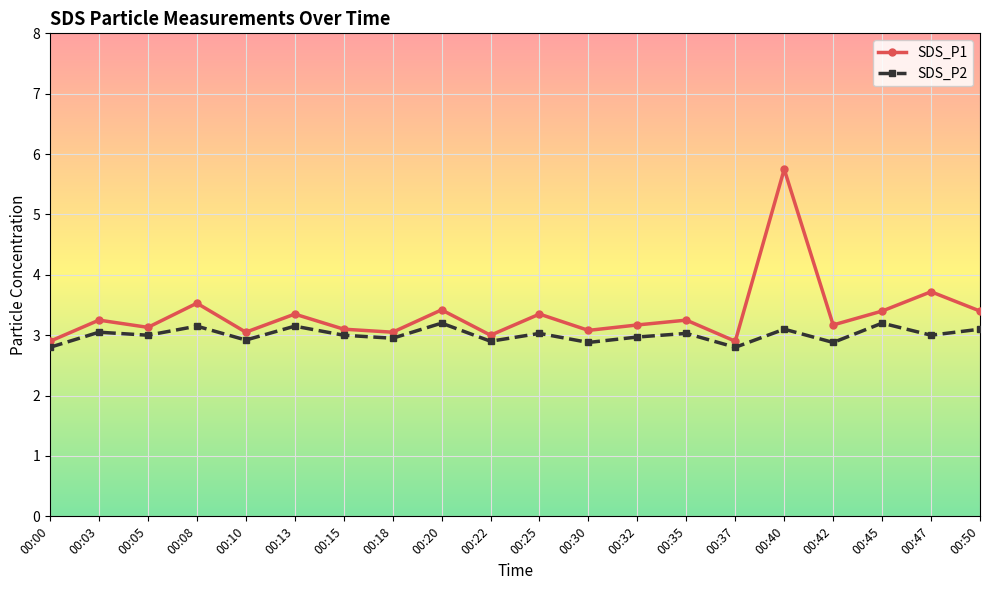

How many lines are shown in the chart?

2